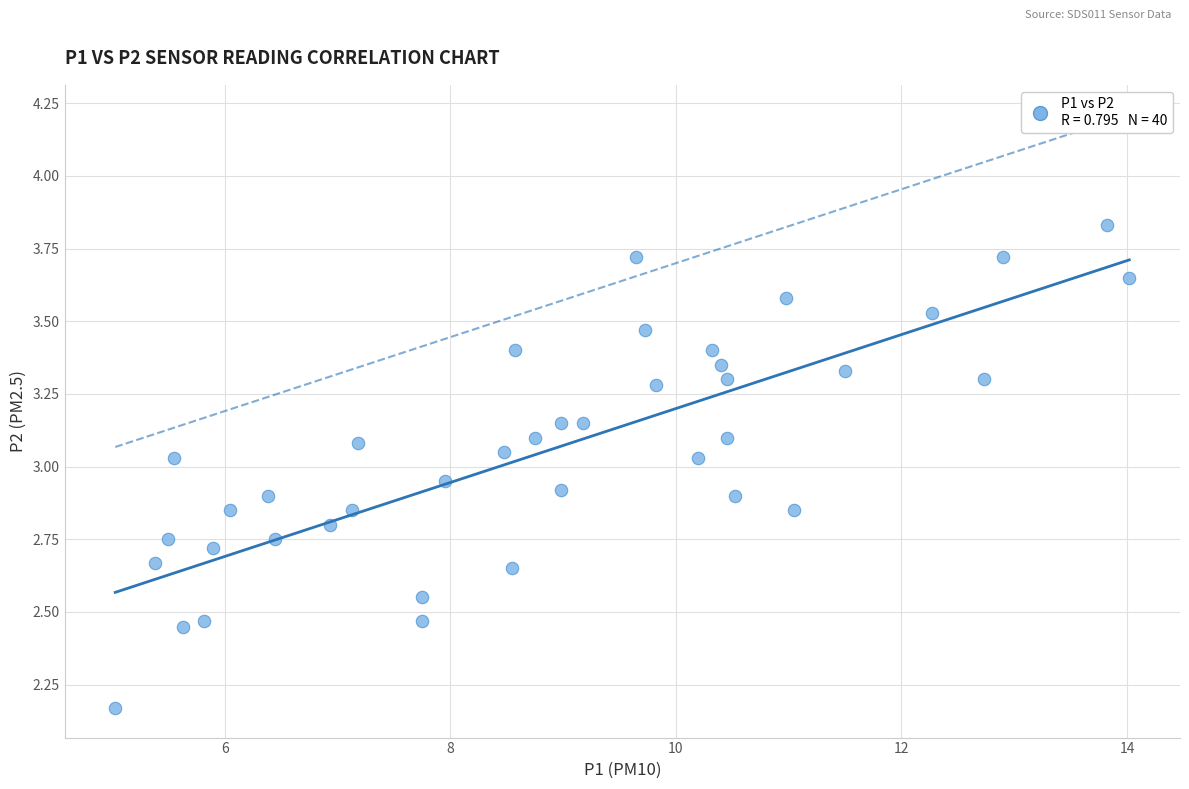

What is the range of Y values (max minus min)?

1.7